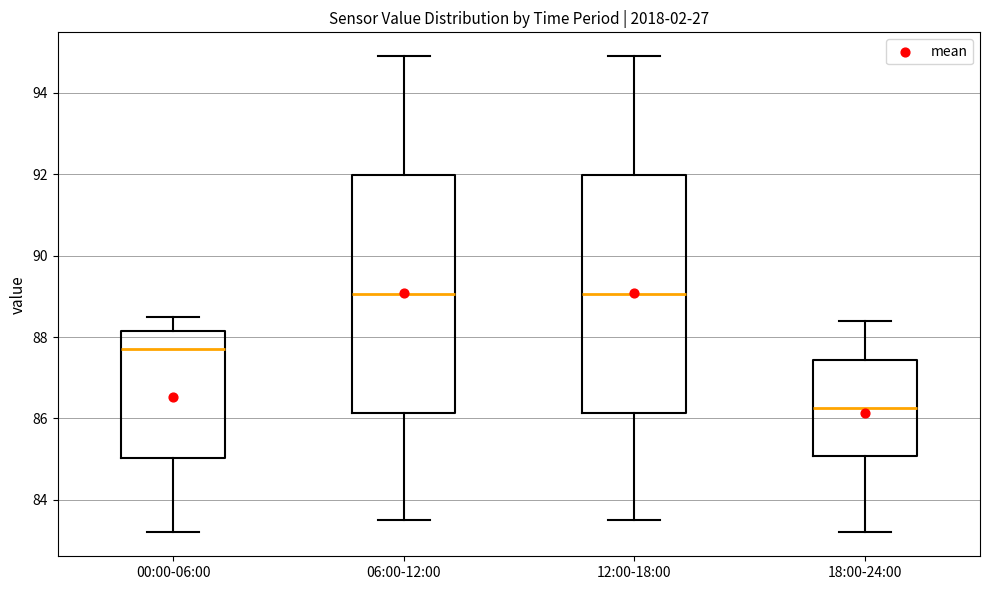

Reading left to right, transcribe this box plot: for each box, give where its median line is, the range the box spans, and where its two whiskers end, as read against the y-axis. The values are not printed on the chart, so give them approximately, as read against the axis.

00:00-06:00: median 87.8, box 85.0 to 88.2, whiskers 83.2 to 88.6
06:00-12:00: median 89.0, box 86.2 to 92.0, whiskers 83.6 to 95.0
12:00-18:00: median 89.0, box 86.2 to 92.0, whiskers 83.6 to 95.0
18:00-24:00: median 86.2, box 85.0 to 87.4, whiskers 83.2 to 88.4